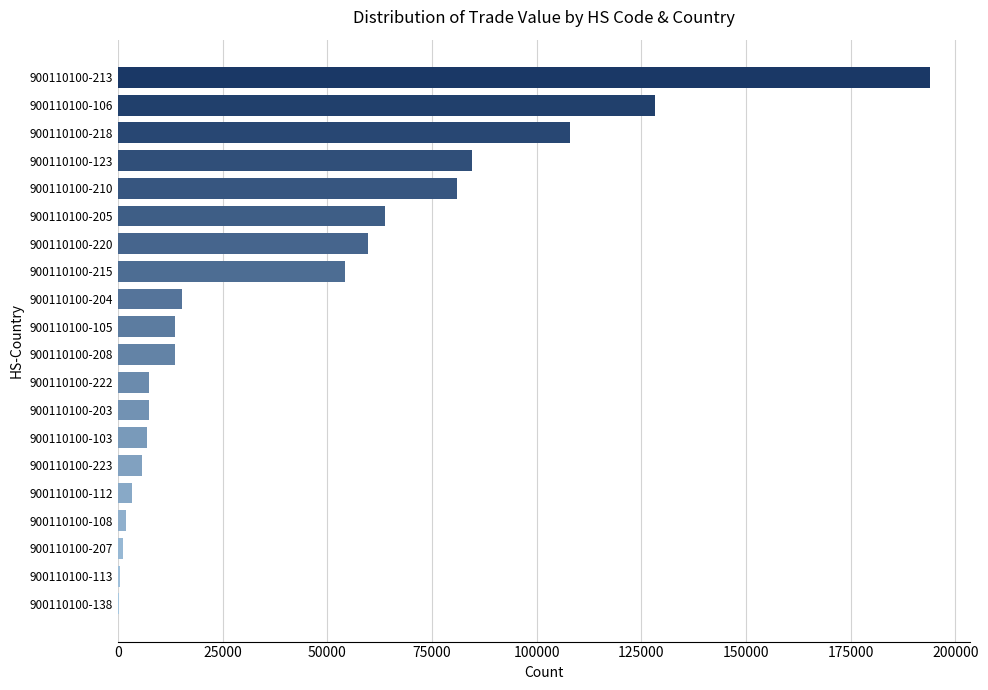

What is the sum of all values?

850967